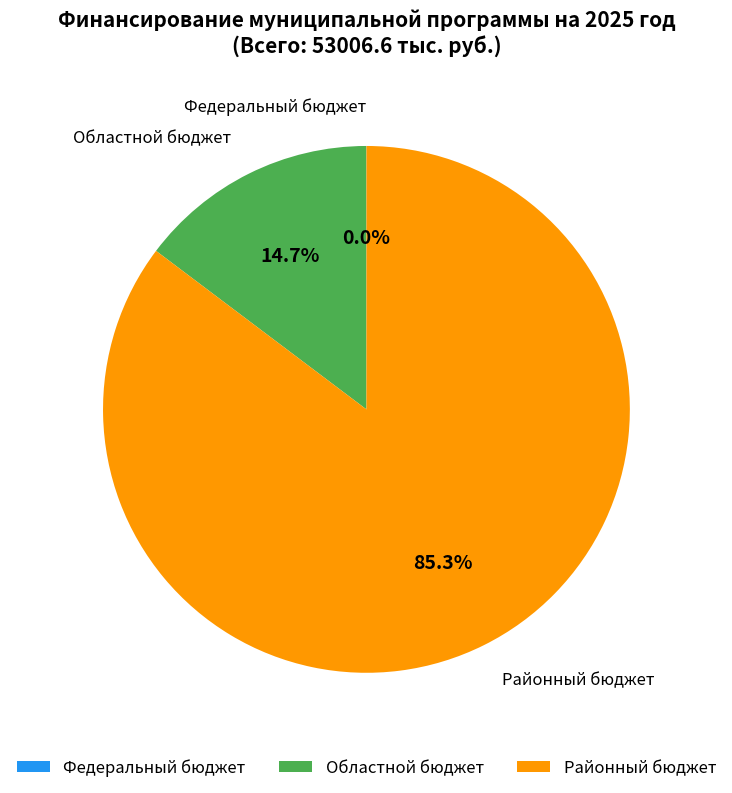

Which slice is the largest?

Районный бюджет